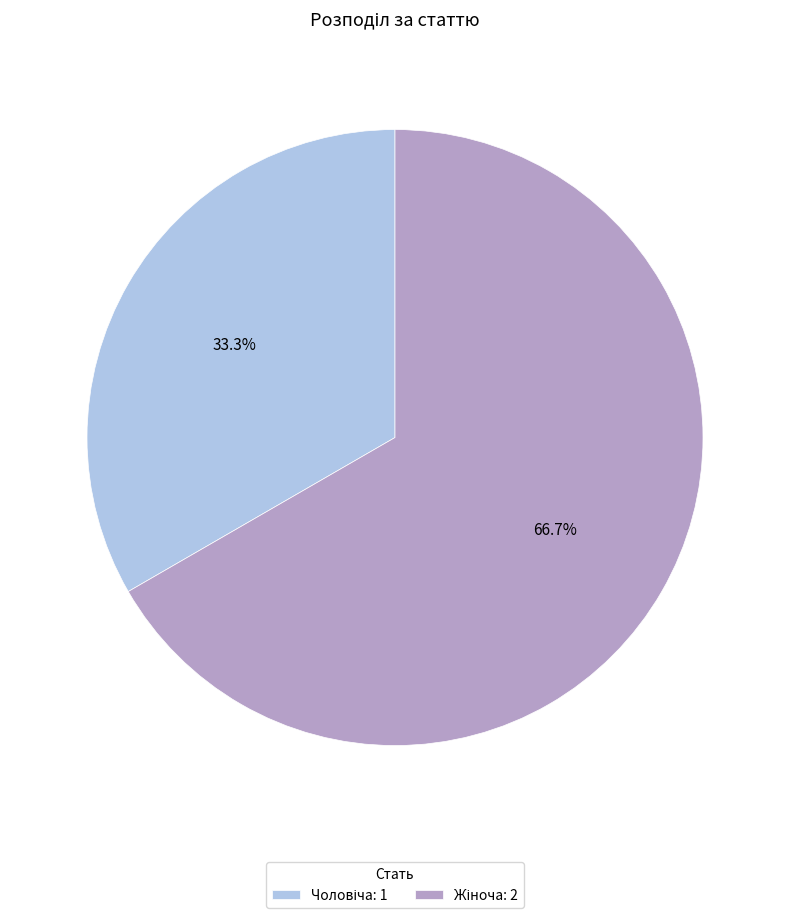

How many slices are in this pie chart?

2